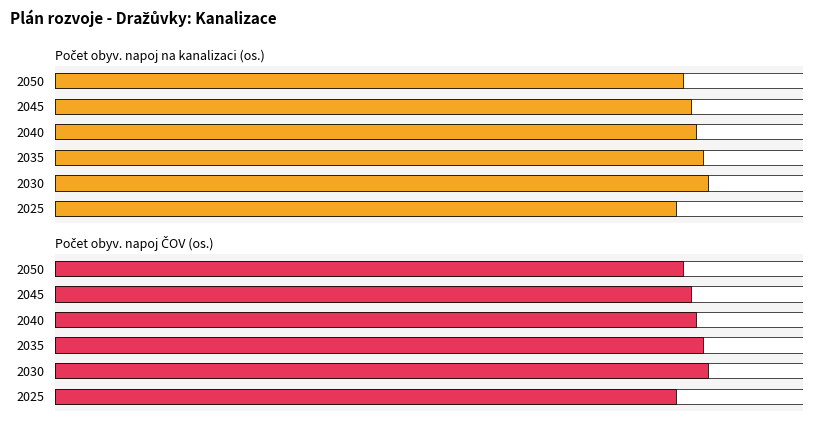

How many bars are there in total?

12